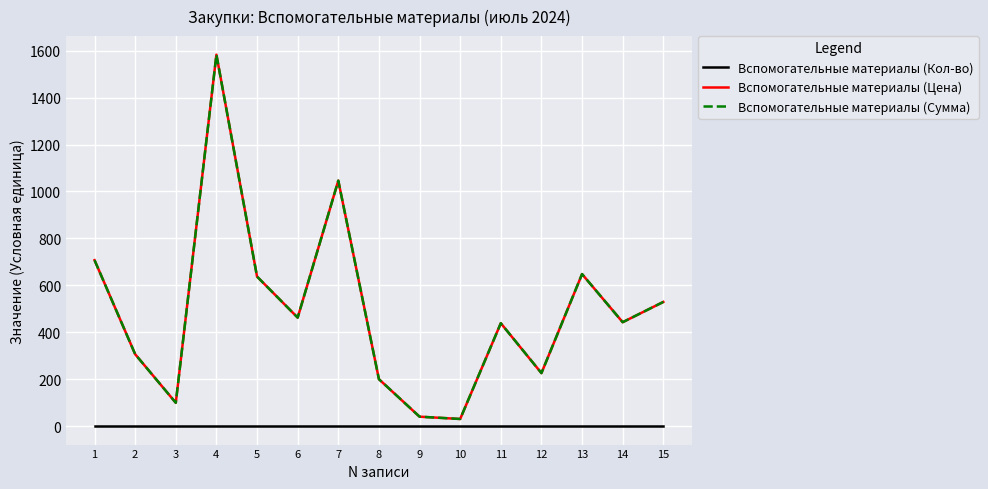

Which category has the lowest value in the Вспомогательные материалы (Кол-во) series?

1